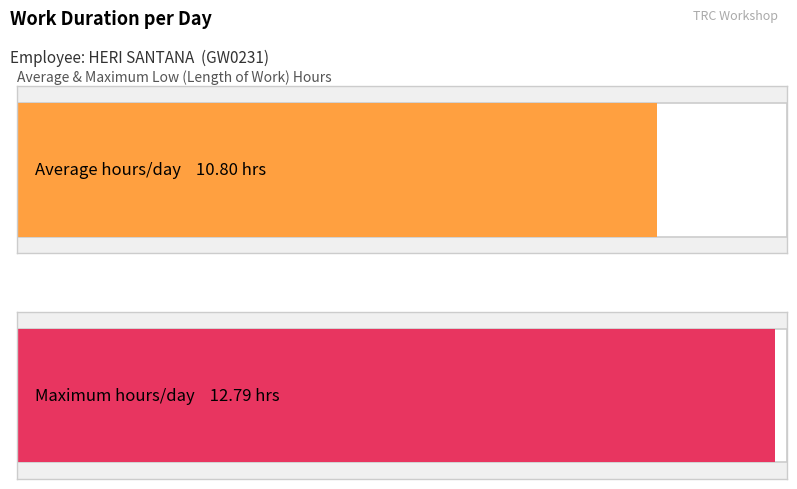

What is the greatest value displayed?

12.8